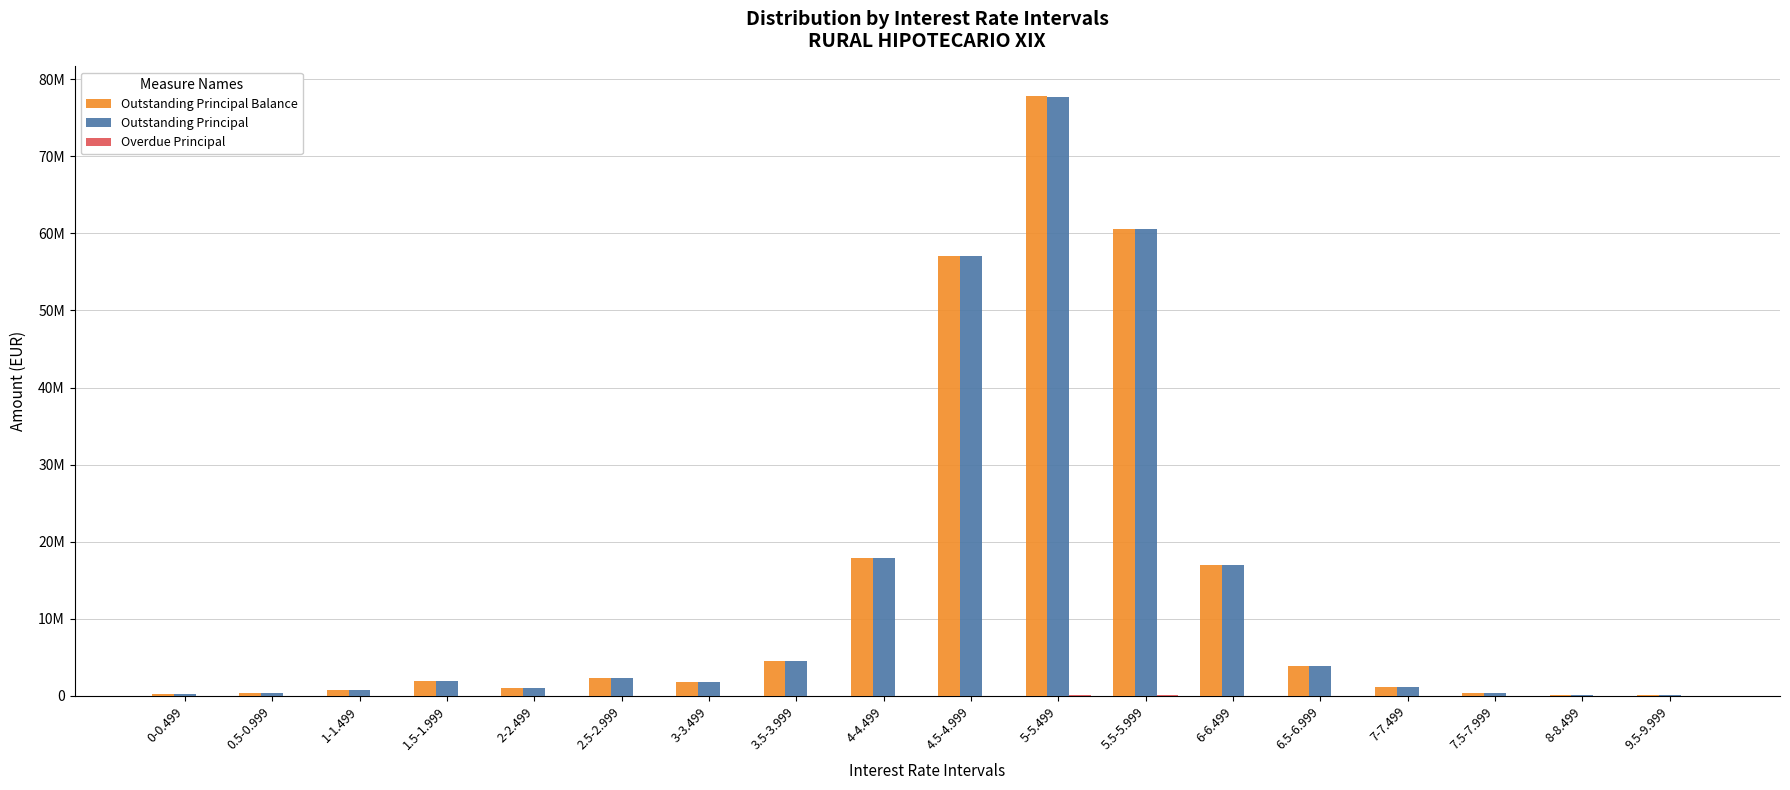

What is the label of the 13th bar from the left?

6-6.499